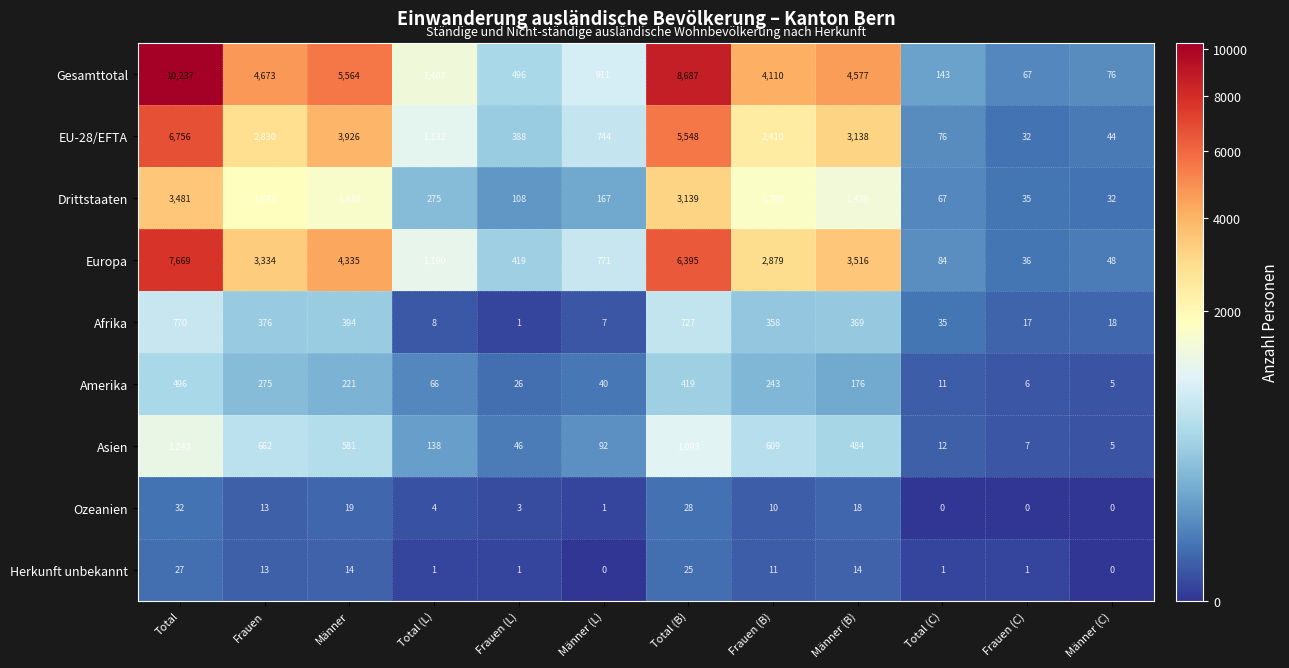

Is it true that Europa equals 3334 at Frauen?

True